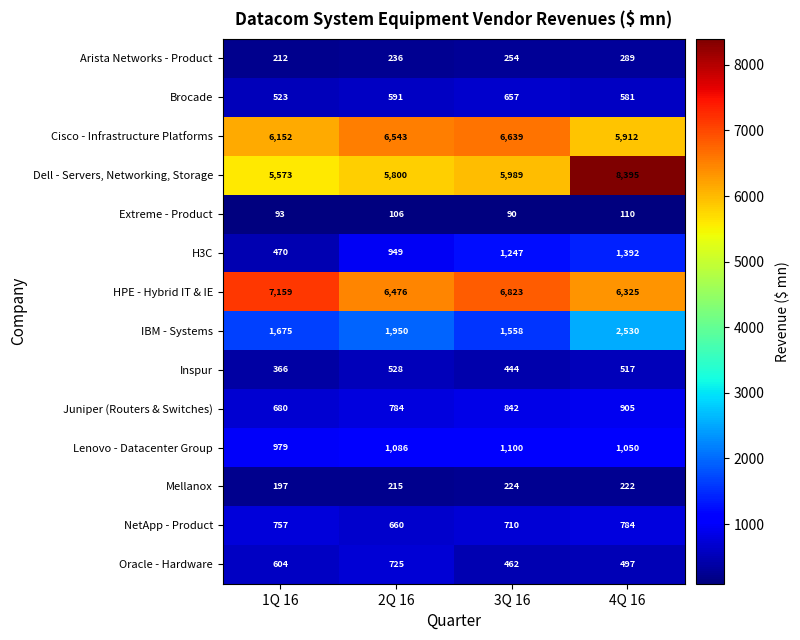

Where does the HPE - Hybrid IT & IE series first go above 6823?

1Q 16